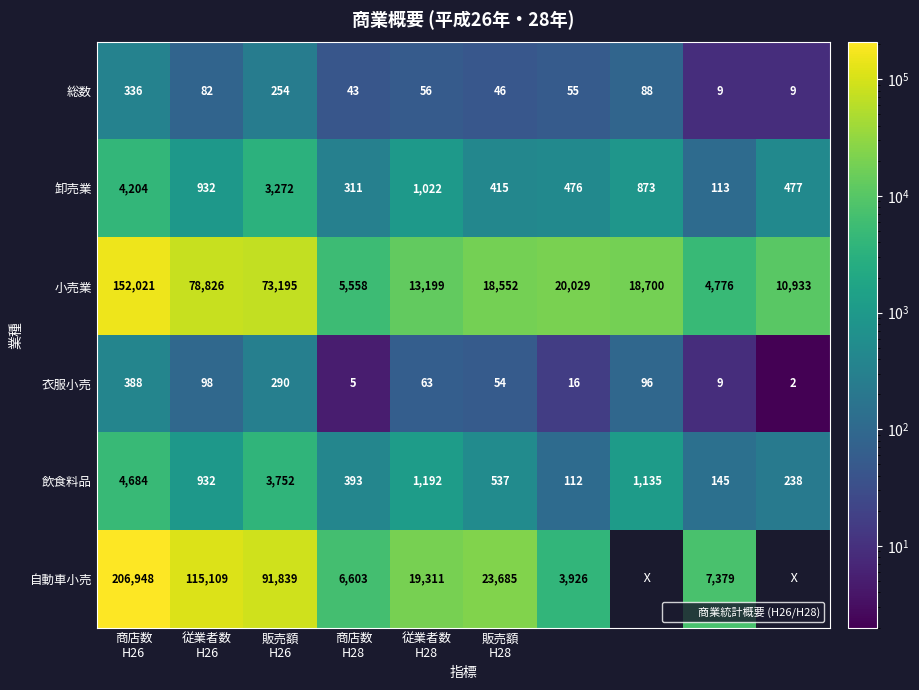

At how many categories does at least one series exceed 64704?

3